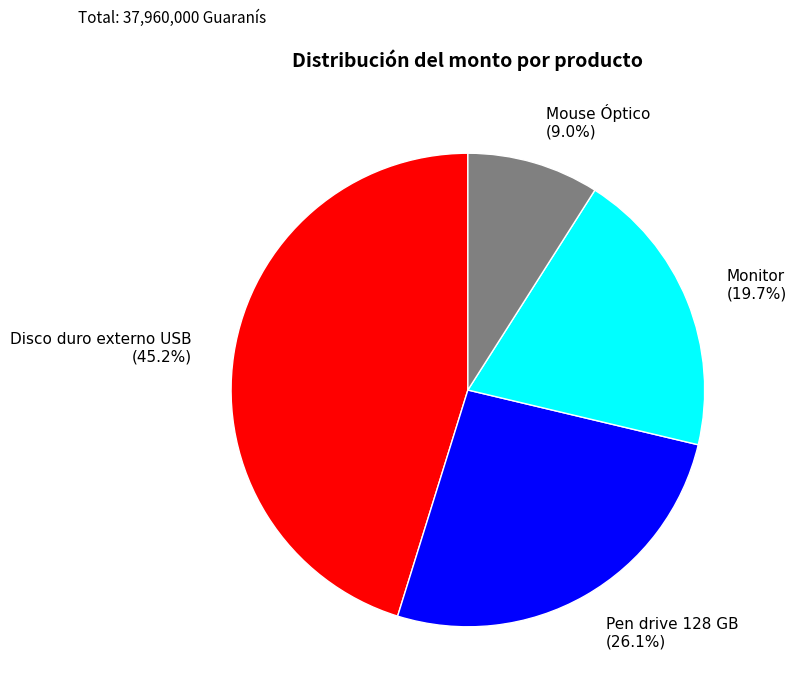

Is there a majority slice in this chart?

No